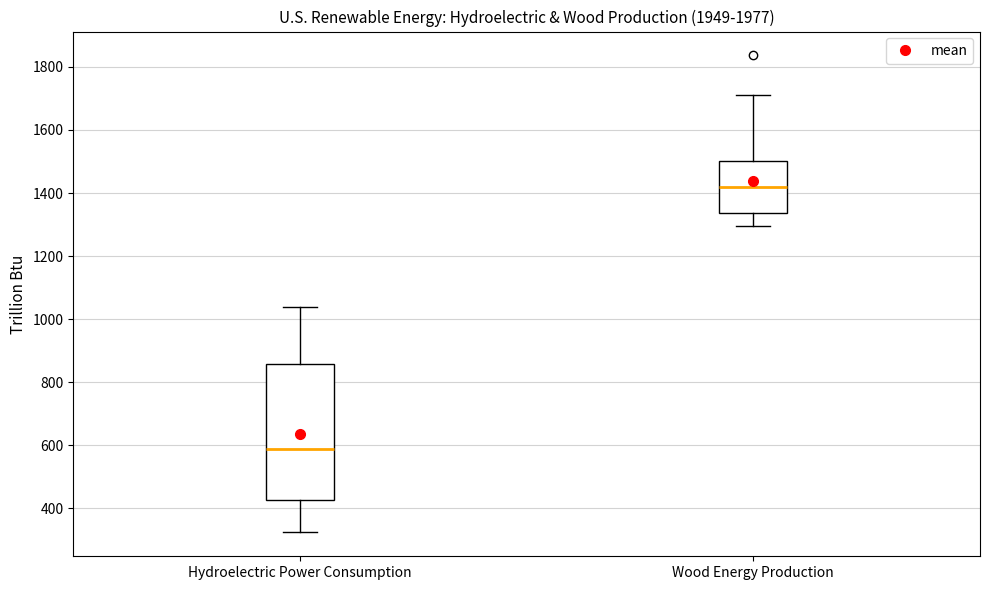

Which box is the tallest, from its lower edge to its upper edge?

Hydroelectric Power Consumption